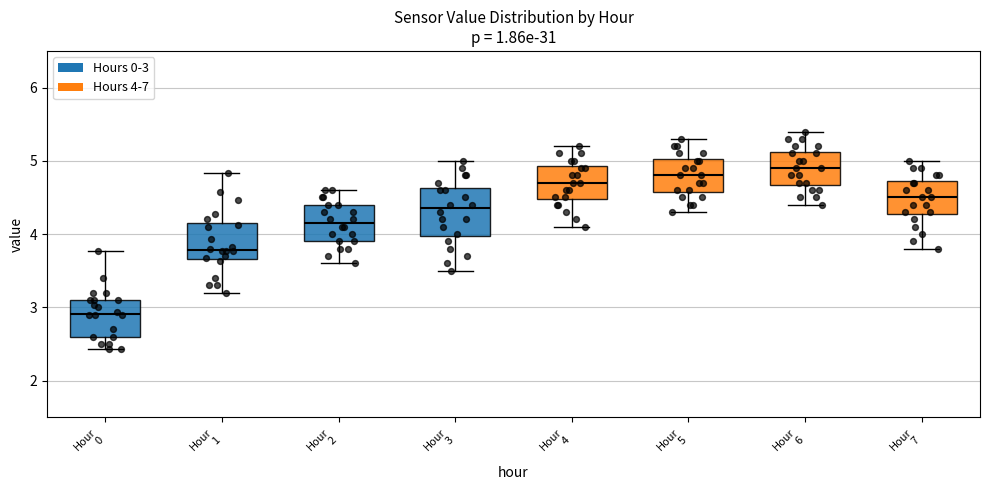

Where does the upper whisker of the box for Hour 1 end on the y-axis? The values are not printed on the chart, so give them approximately, as read against the axis.

4.8